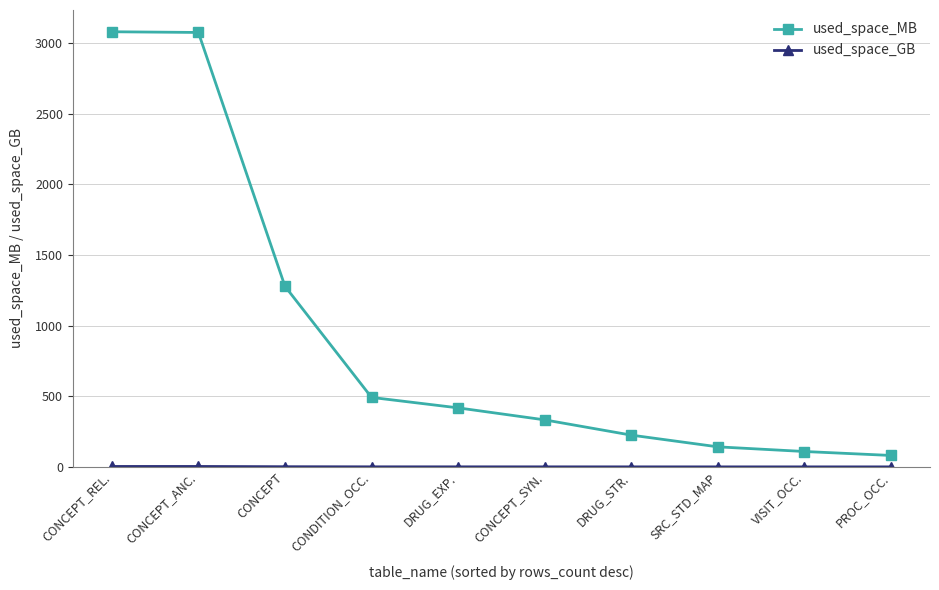

At which label is used_space_MB closest to 1581?

CONCEPT